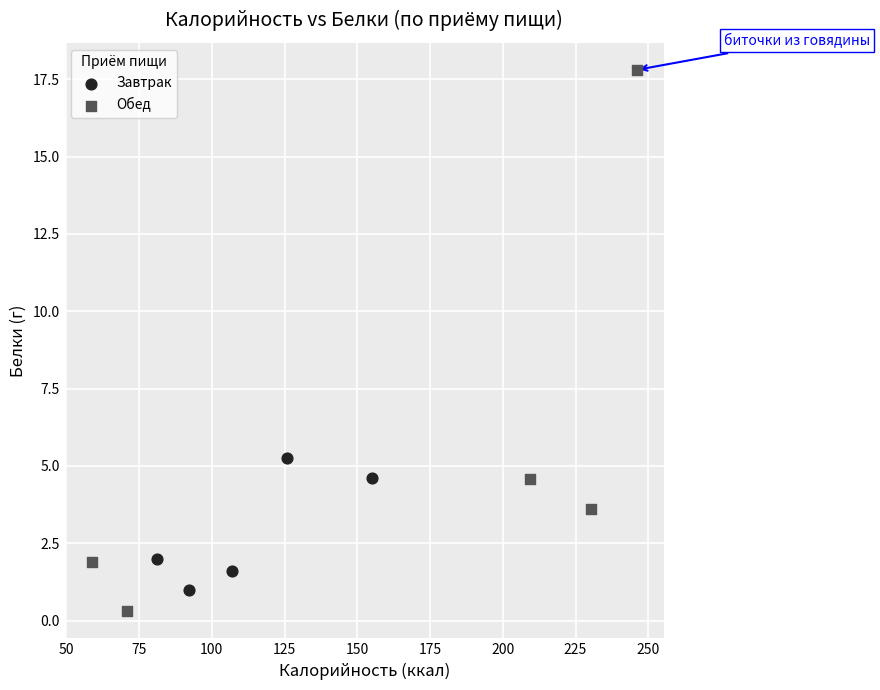

Which series contains the lowest Y value?

Обед